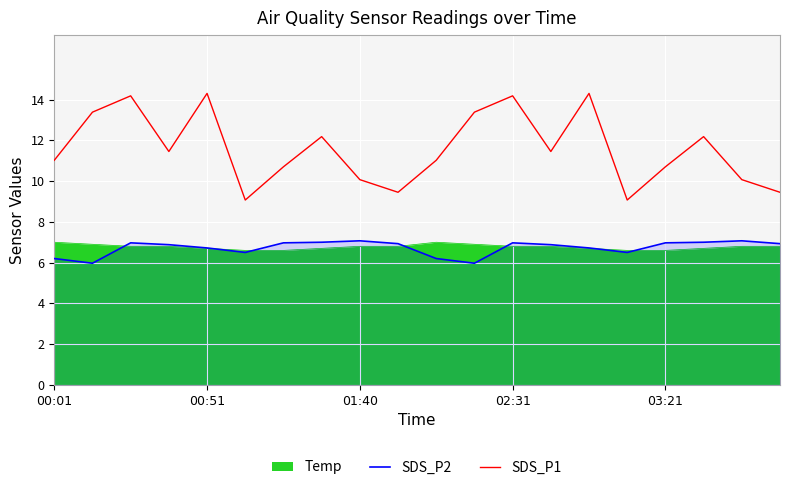

What is the total value across all series at 00:01?

24.2